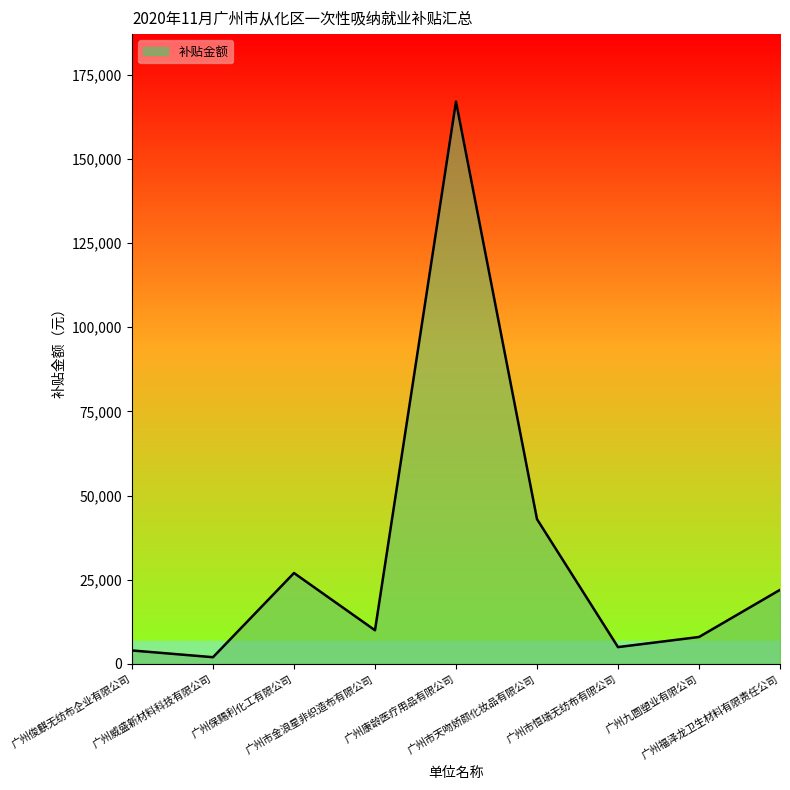

Reading left to right, what are all the values shown in this chart?

4000	2000	27000	10000	167000	43000	5000	8000	22000